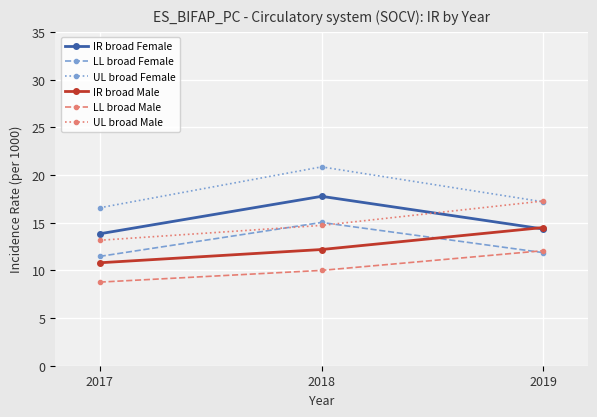

Does the chart have visible grid lines?

Yes